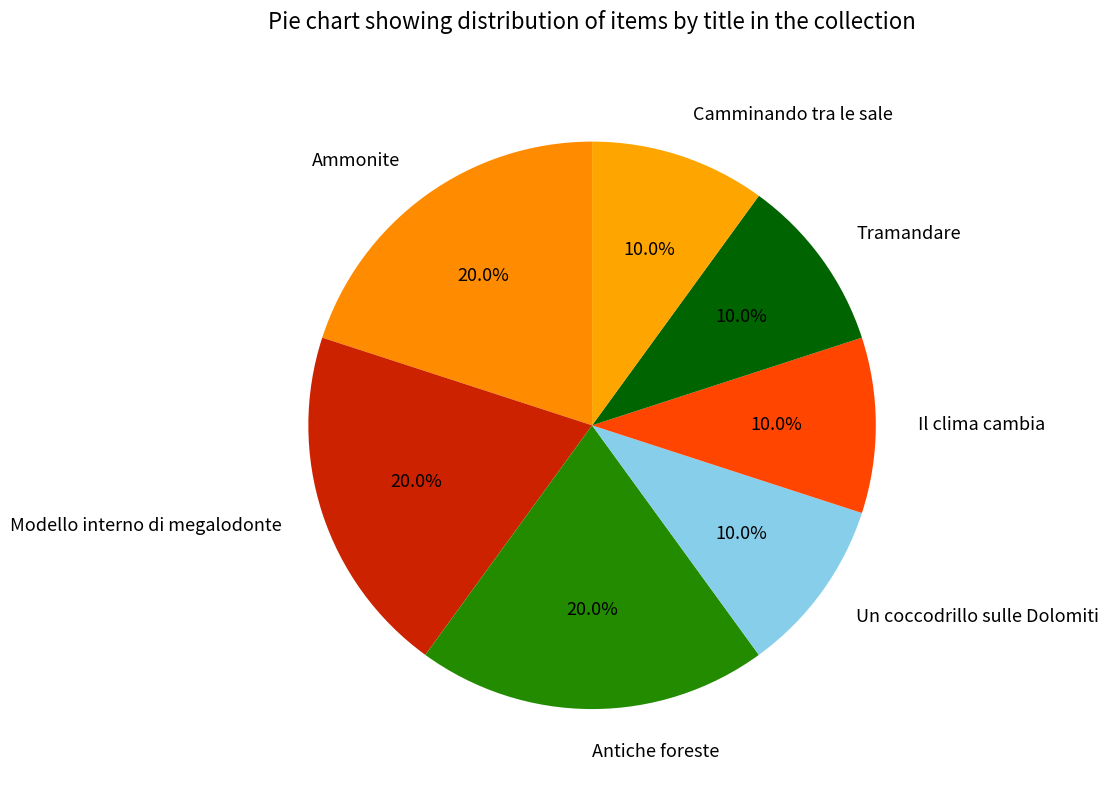

Does Tramandare represent more than half of the total?

No